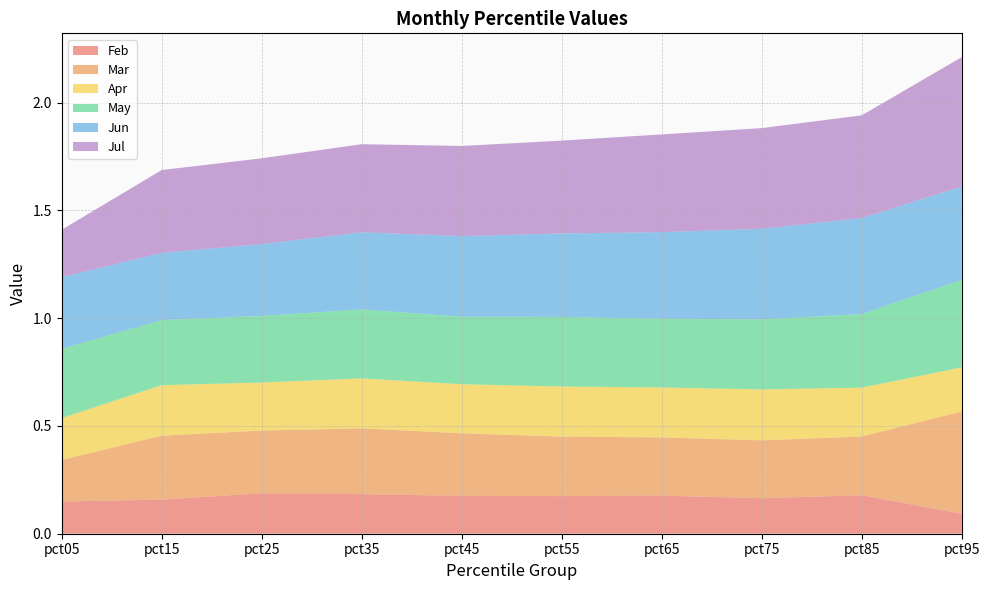

Reading left to right, list all the values displayed in this chart.

Feb: 0.1	0.2	0.2	0.2	0.2	0.2	0.2	0.2	0.2	0.1
Mar: 0.2	0.3	0.3	0.3	0.3	0.3	0.3	0.3	0.3	0.5
Apr: 0.2	0.2	0.2	0.2	0.2	0.2	0.2	0.2	0.2	0.2
May: 0.3	0.3	0.3	0.3	0.3	0.3	0.3	0.3	0.3	0.4
Jun: 0.3	0.3	0.3	0.4	0.4	0.4	0.4	0.4	0.4	0.4
Jul: 0.2	0.4	0.4	0.4	0.4	0.4	0.5	0.5	0.5	0.6